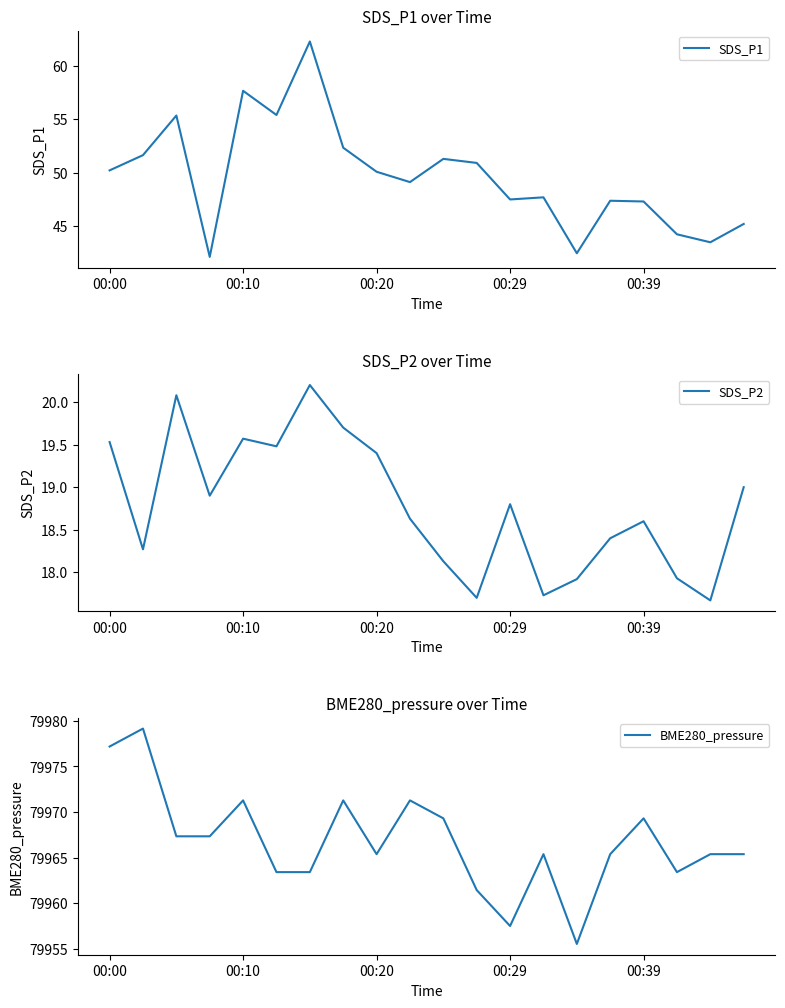

What are all the series names shown in the legend?

SDS_P1, SDS_P2, BME280_pressure